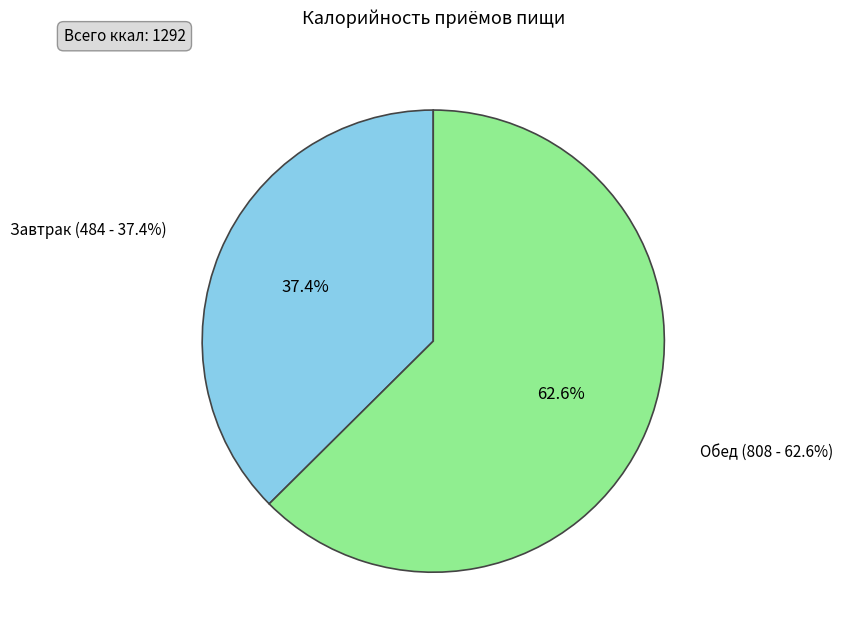

Count the number of slices in the pie.

2